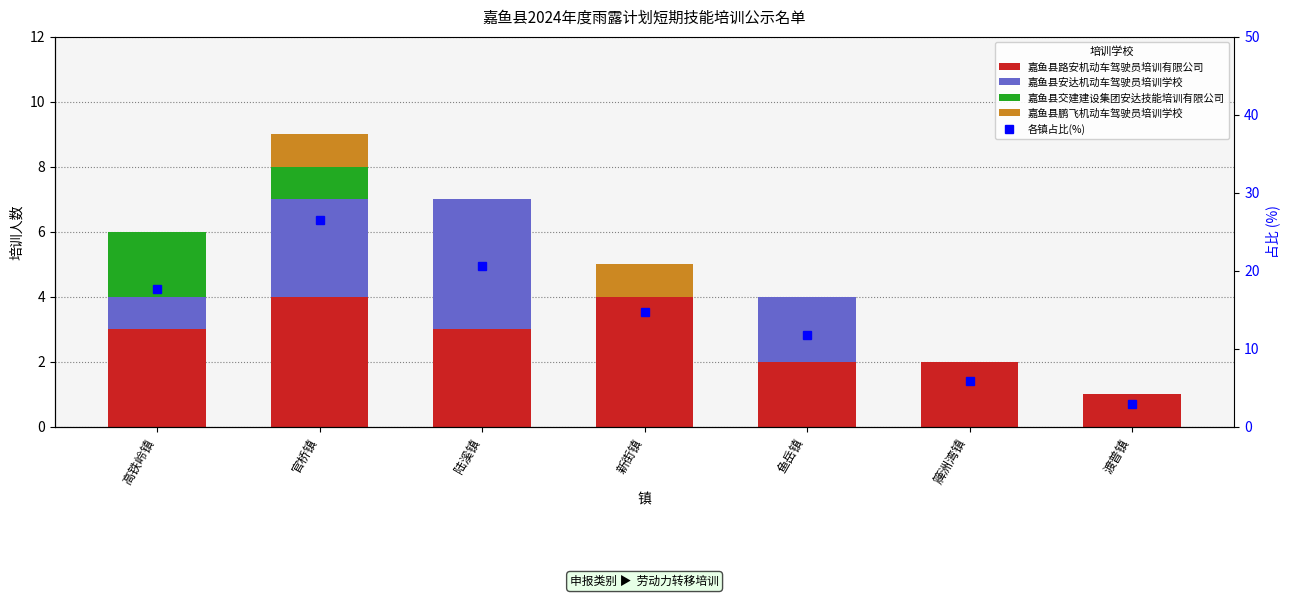

Reading left to right, transcribe all the data shown in this chart.

嘉鱼县路安机动车驾驶员培训有限公司: 高铁岭镇=3.0	官桥镇=4.0	陆溪镇=3.0	新街镇=4.0	鱼岳镇=2.0	簰洲湾镇=2.0	渡普镇=1.0
嘉鱼县安达机动车驾驶员培训学校: 高铁岭镇=1.0	官桥镇=3.0	陆溪镇=4.0	新街镇=0.0	鱼岳镇=2.0	簰洲湾镇=0.0	渡普镇=0.0
嘉鱼县交建建设集团安达技能培训有限公司: 高铁岭镇=2.0	官桥镇=1.0	陆溪镇=0.0	新街镇=0.0	鱼岳镇=0.0	簰洲湾镇=0.0	渡普镇=0.0
嘉鱼县鹏飞机动车驾驶员培训学校: 高铁岭镇=0.0	官桥镇=1.0	陆溪镇=0.0	新街镇=1.0	鱼岳镇=0.0	簰洲湾镇=0.0	渡普镇=0.0
各镇占比(%): 高铁岭镇=17.6	官桥镇=26.5	陆溪镇=20.6	新街镇=14.7	鱼岳镇=11.8	簰洲湾镇=5.9	渡普镇=2.9